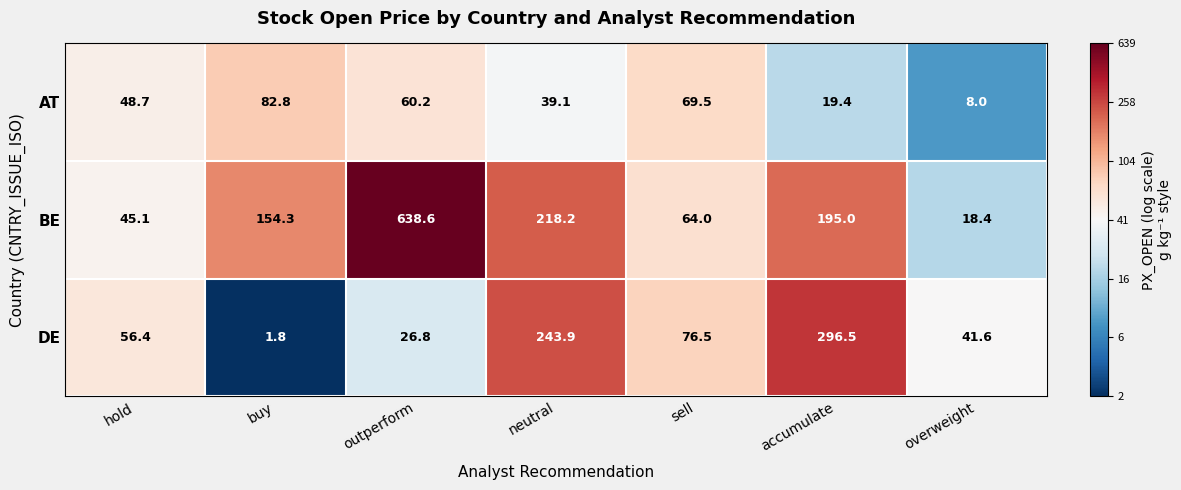

At which label is BE closest to 328?

neutral